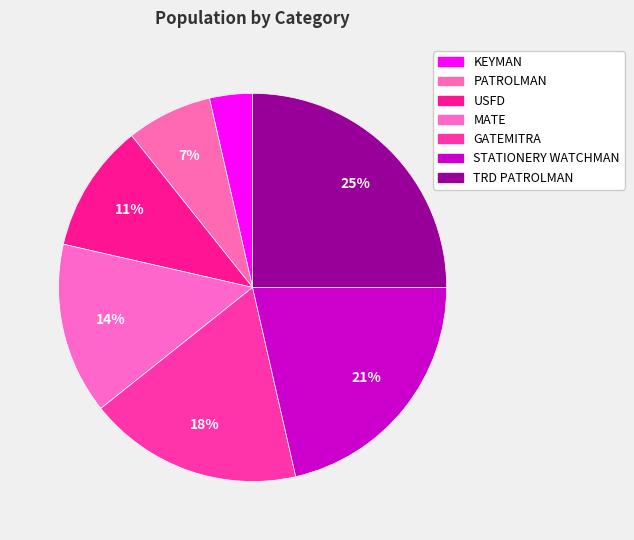

Do MATE and GATEMITRA together represent more than half of the pie?

No